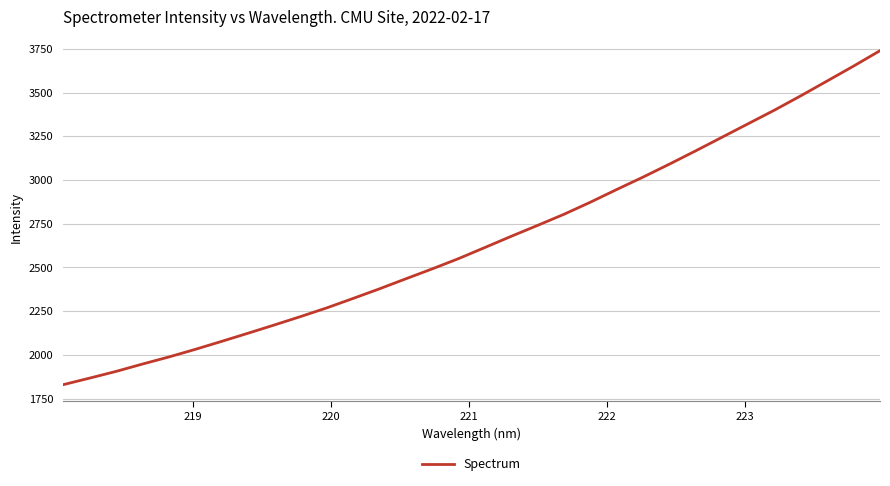

What is the maximum value shown in the chart?

3739.3